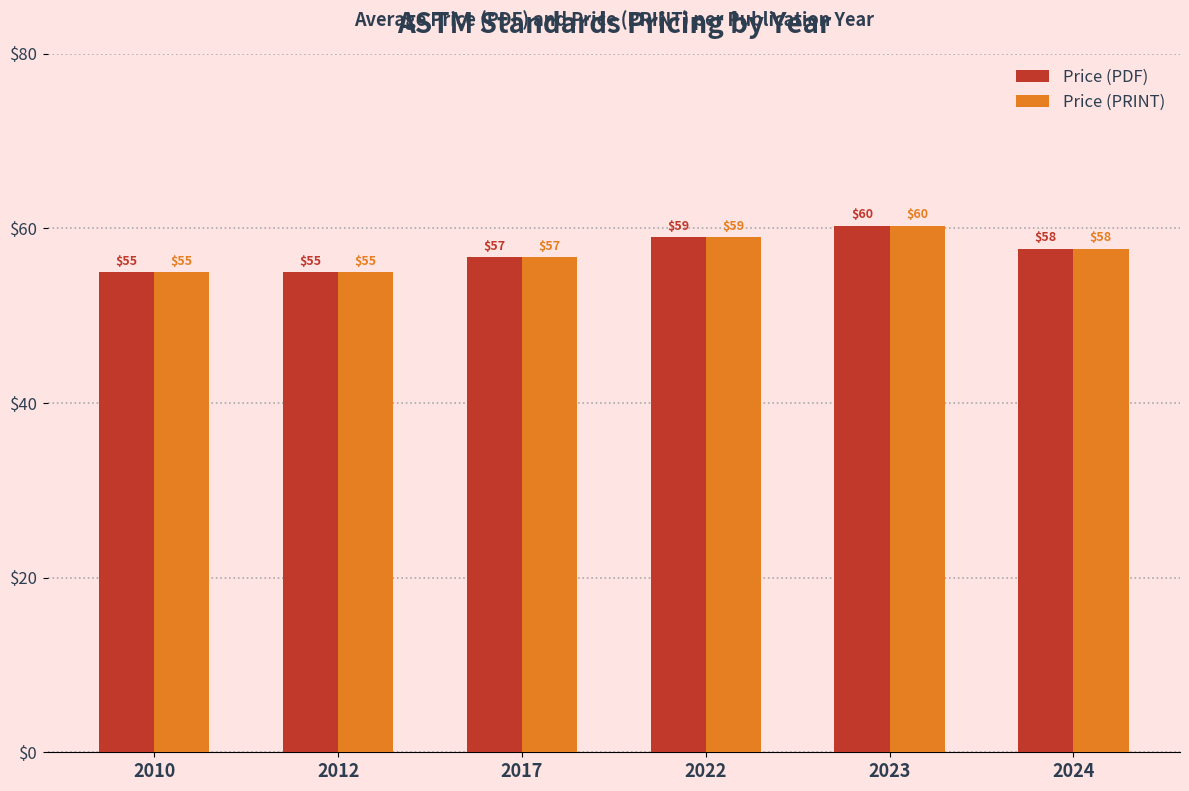

What is the total value across all series at 2022?

118.0